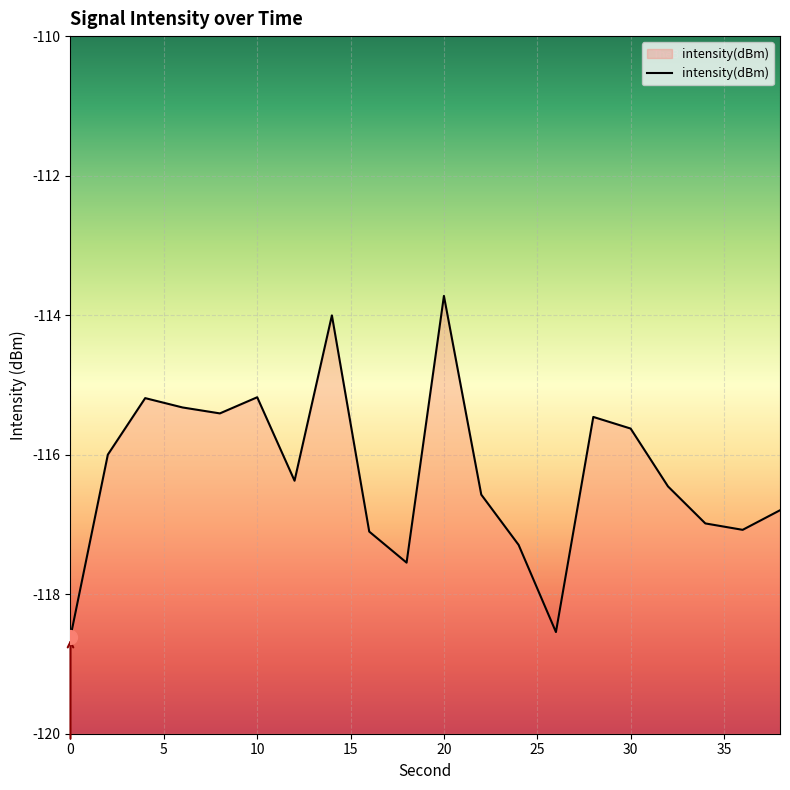

What is the maximum value shown in the chart?

-113.7